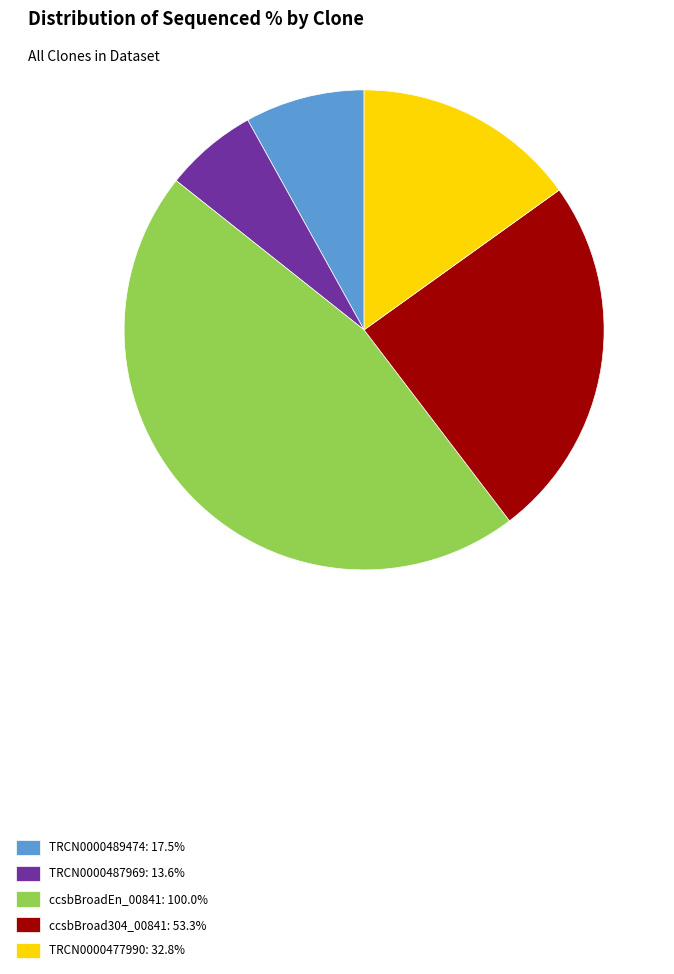

Is the sum of ccsbBroad304_00841: 53.3% and TRCN0000477990: 32.8% greater than half?

No